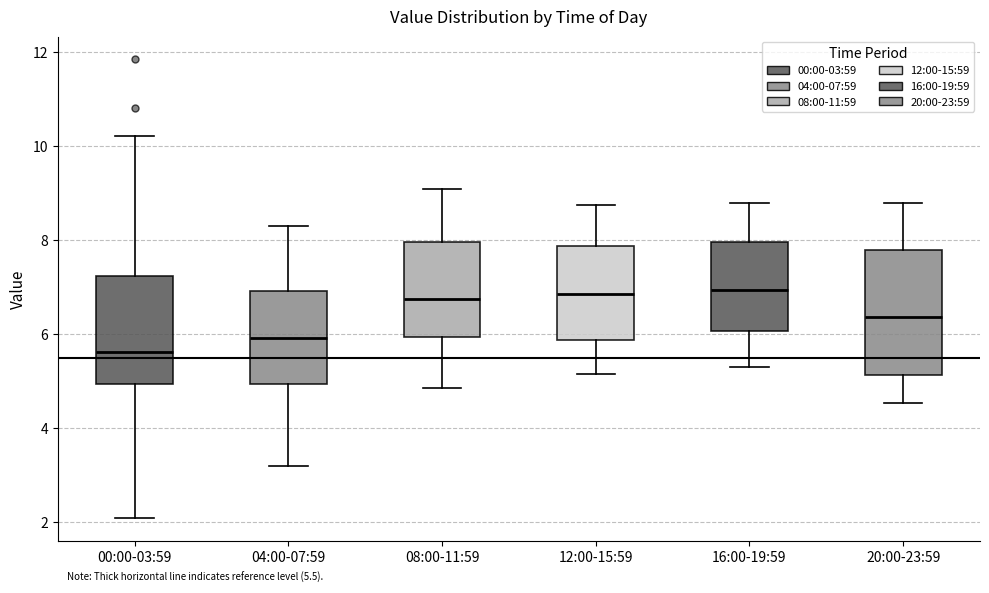

Comparing the boxes themselves (not the whiskers), which one is the tallest?

20:00-23:59